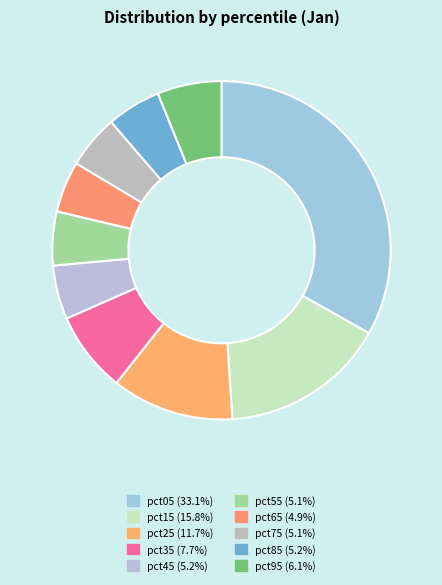

Is it true that pct45 is 5% of the pie?

True